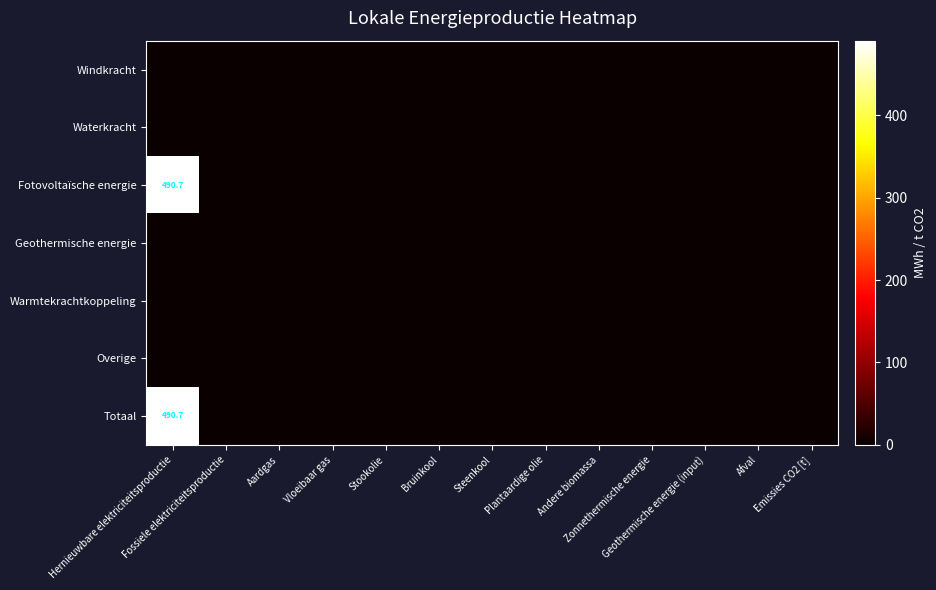

Which series has the largest total across all categories?

Fotovoltaïsche energie